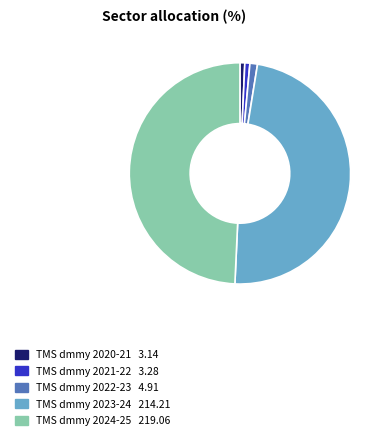

How many slices are in this pie chart?

5